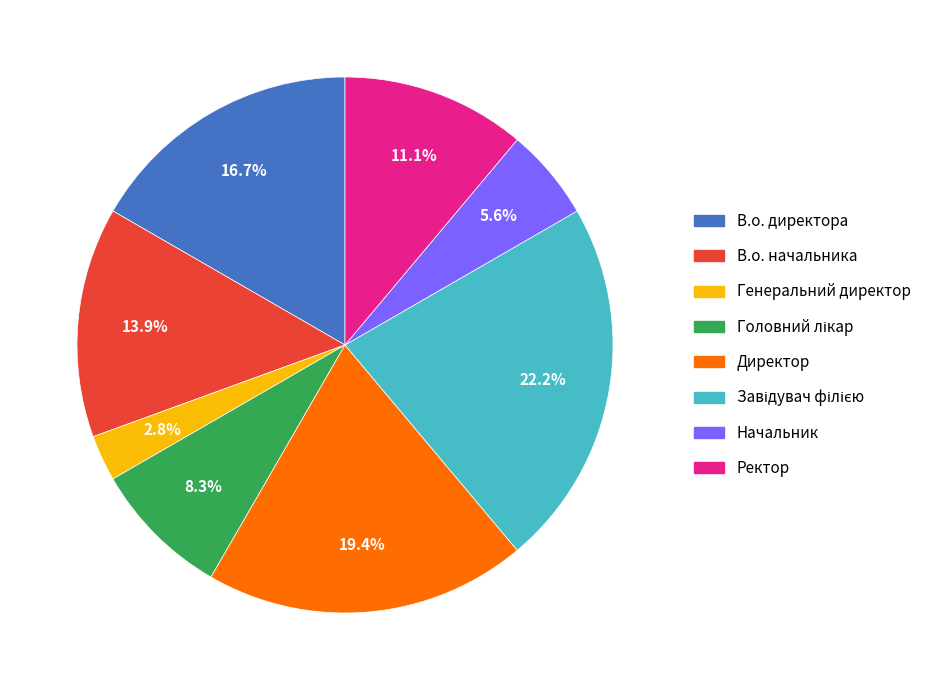

To the nearest percent, what is the difference between the largest and smallest slice percentages?

19%